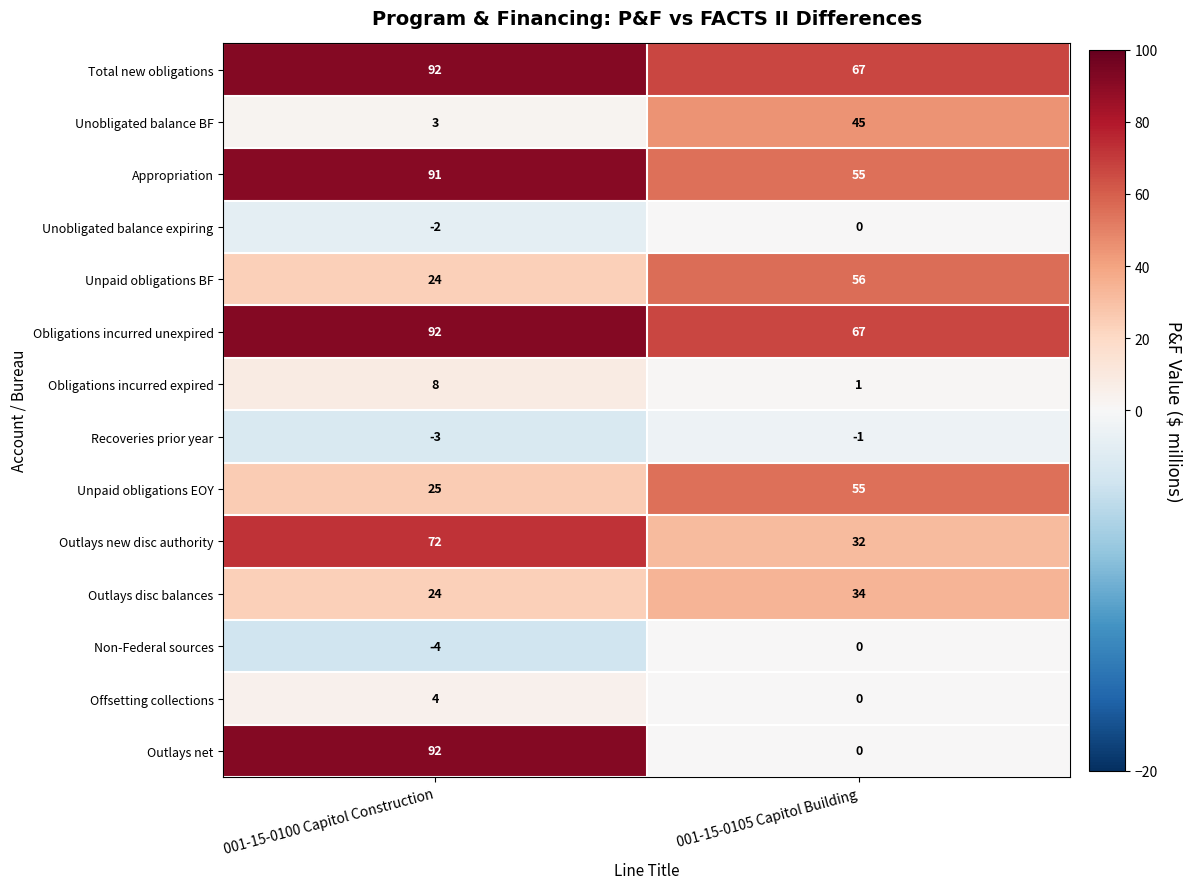

Which series changed the most between 001-15-0100 Capitol Construction and 001-15-0105 Capitol Building?

Outlays net